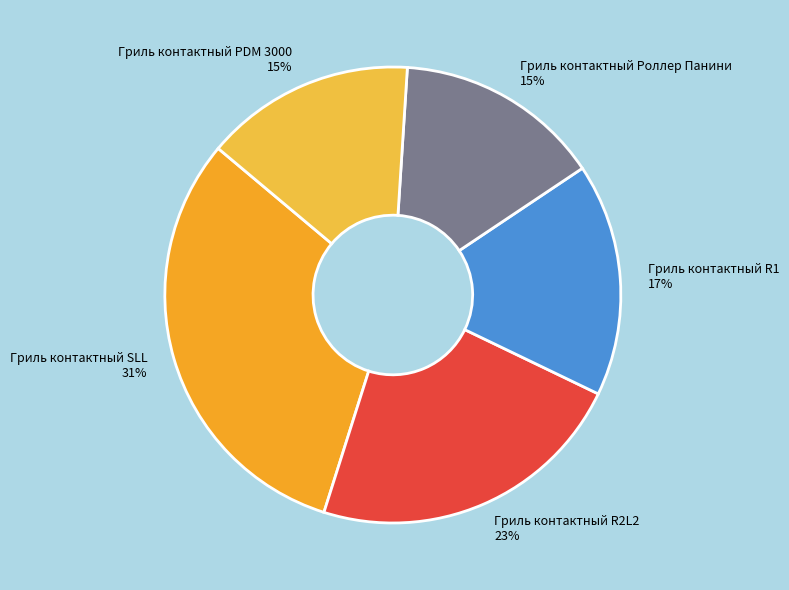

Which slice is the largest?

Гриль контактный SLL